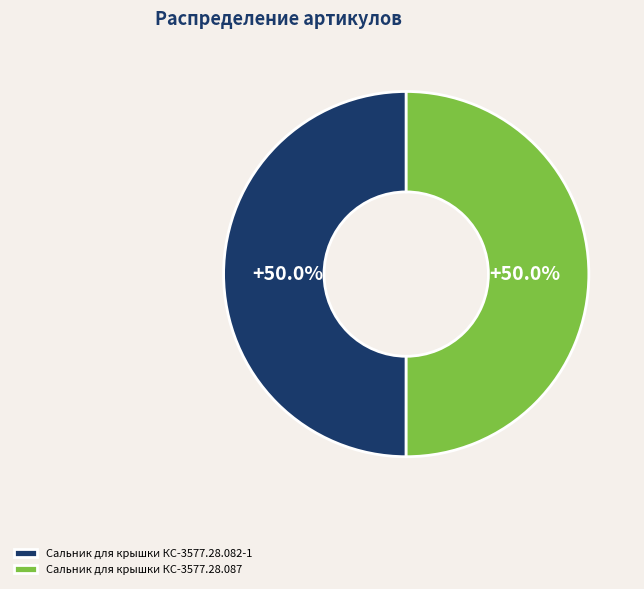

True or false: Сальник для крышки КС-3577.28.082-1 accounts for 38% of the total.

False